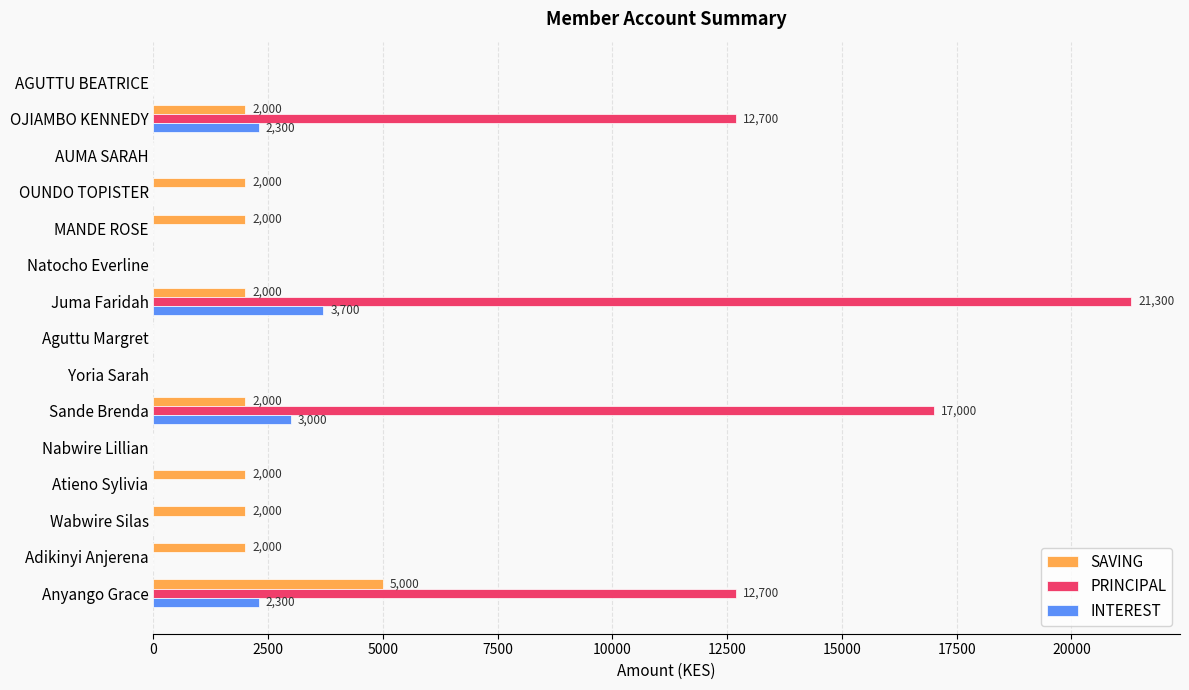

Which series has the largest range (max minus min)?

PRINCIPAL